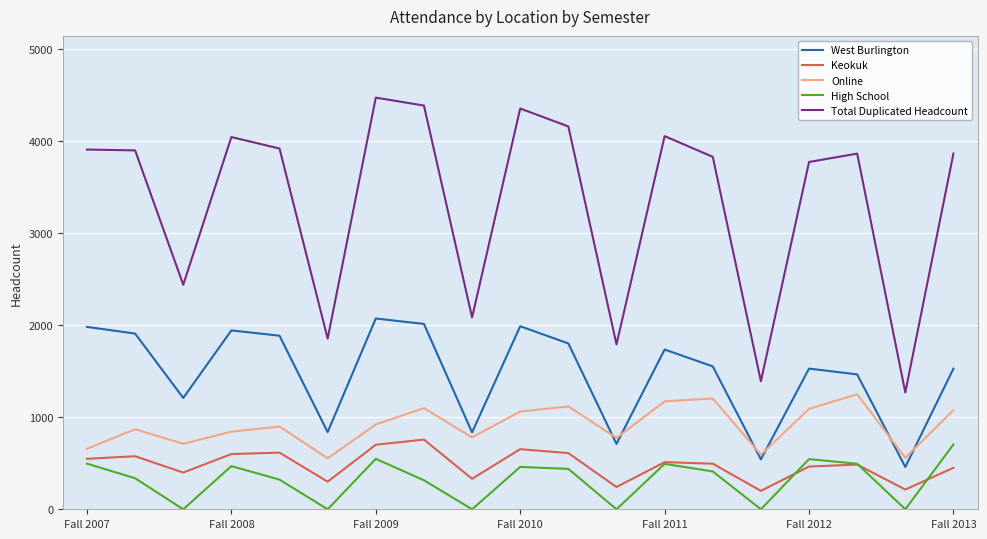

What is the lowest value of the Keokuk series?

200